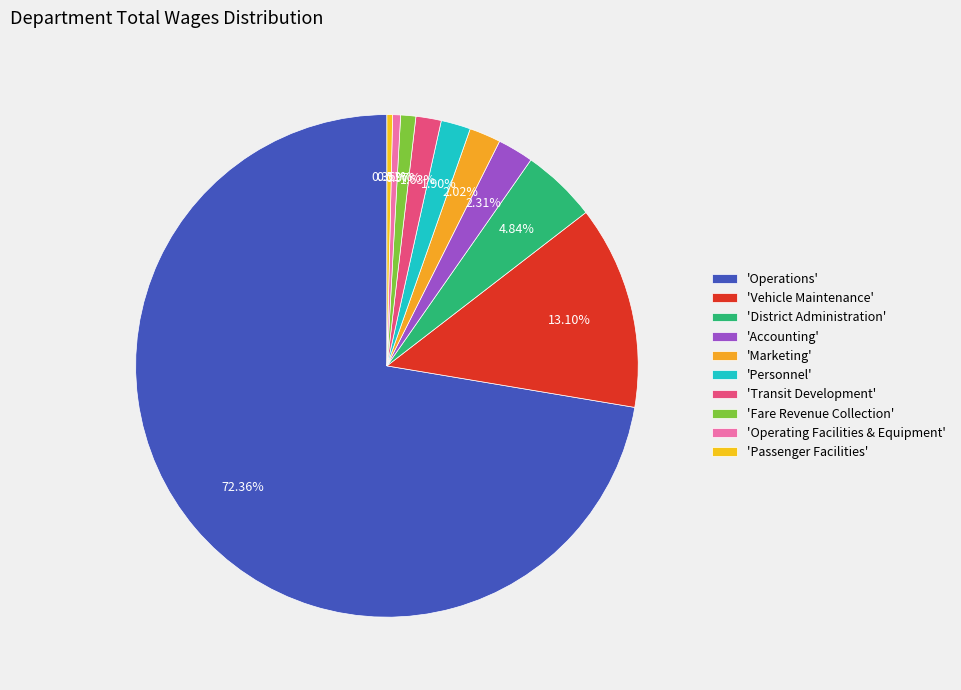

Which slice is the largest?

'Operations'